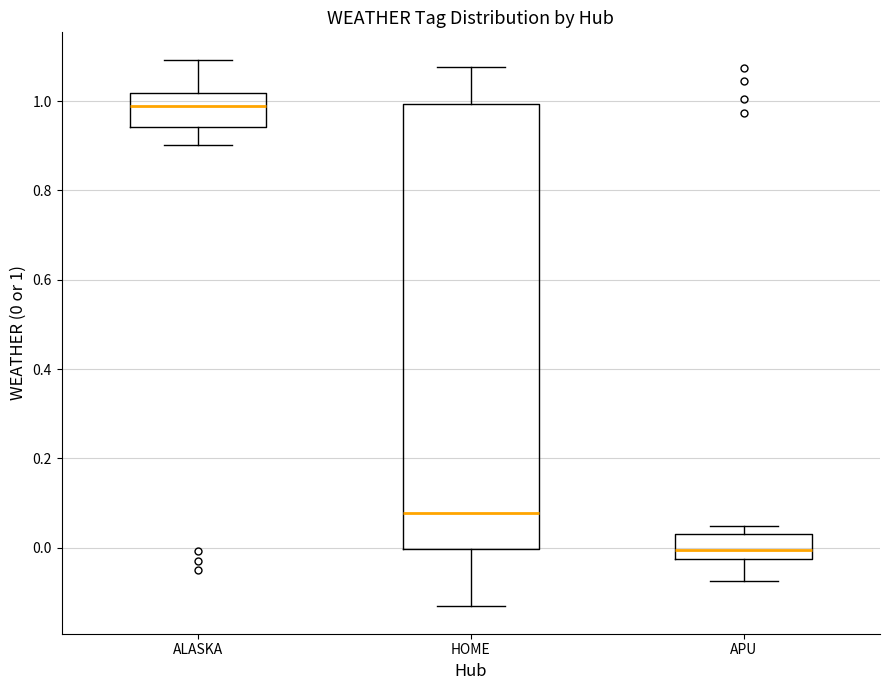

Reading left to right, transcribe this box plot: for each box, give where its median line is, the range the box spans, and where its two whiskers end, as read against the y-axis. The values are not printed on the chart, so give them approximately, as read against the axis.

ALASKA: median 0.98, box 0.94 to 1.02, whiskers 0.90 to 1.10
HOME: median 0.08, box 0.00 to 1.00, whiskers -0.14 to 1.08
APU: median 0.00, box -0.02 to 0.04, whiskers -0.08 to 0.04 (just above the box's upper edge)